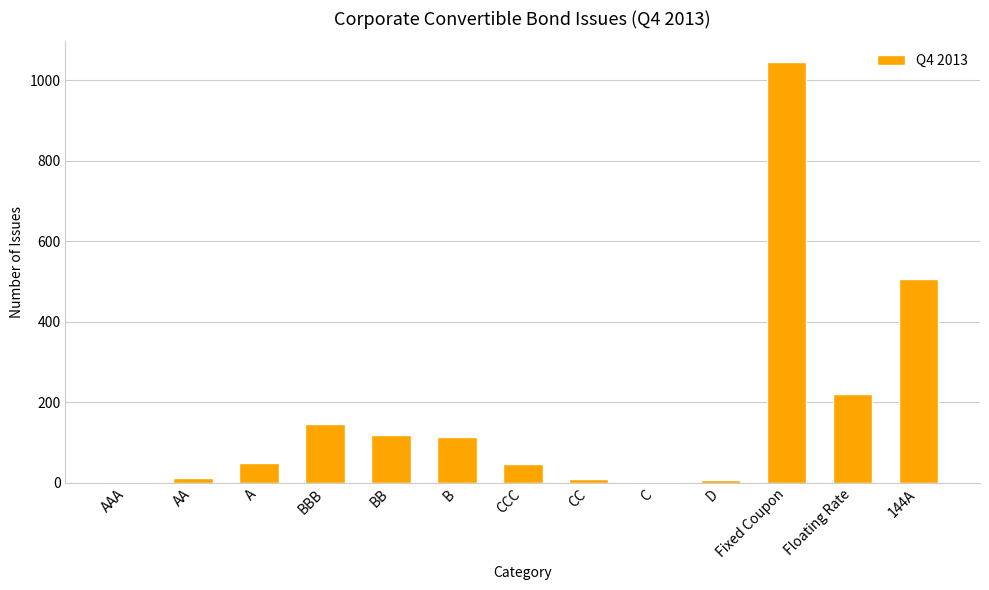

What is the sum of the values at BB and Floating Rate?

340